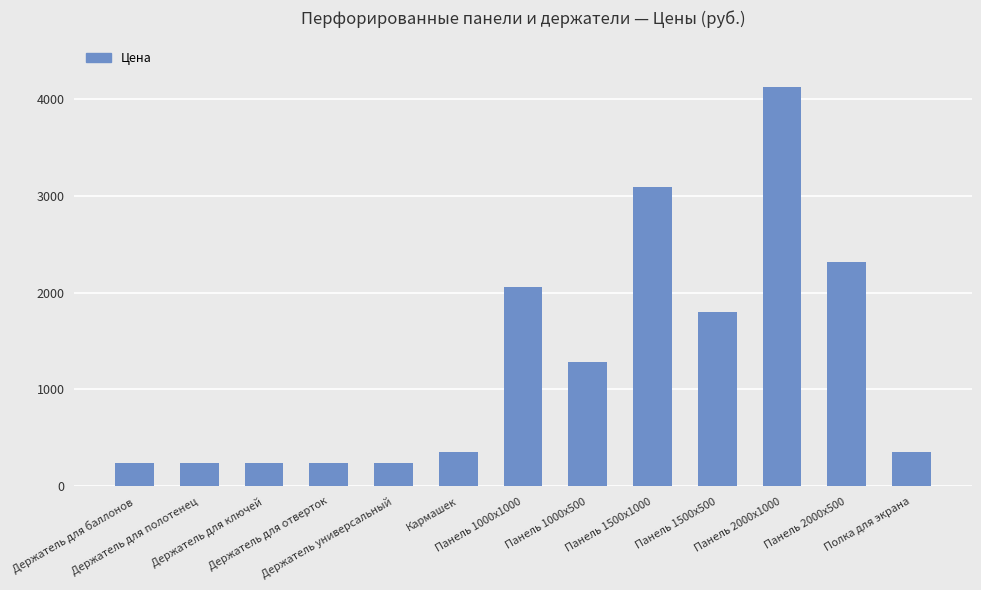

Is it true that the value at Панель 1000х1000 is 559?

False